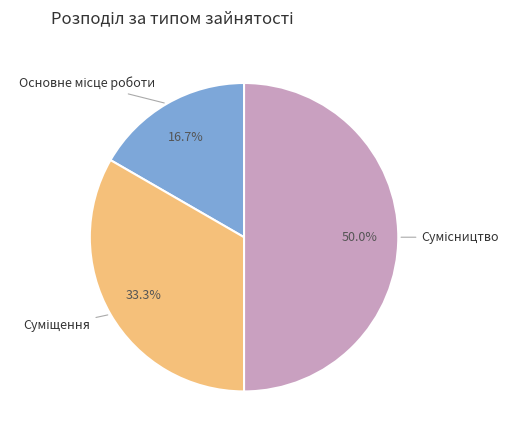

What is the smallest slice in the pie chart?

Основне місце роботи